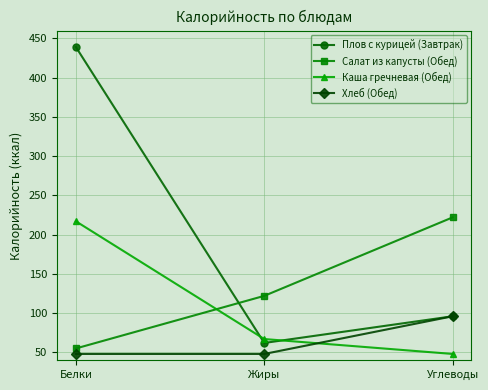

List the series in order of their peak value, lowest first.

Хлеб (Обед), Каша гречневая (Обед), Салат из капусты (Обед), Плов с курицей (Завтрак)